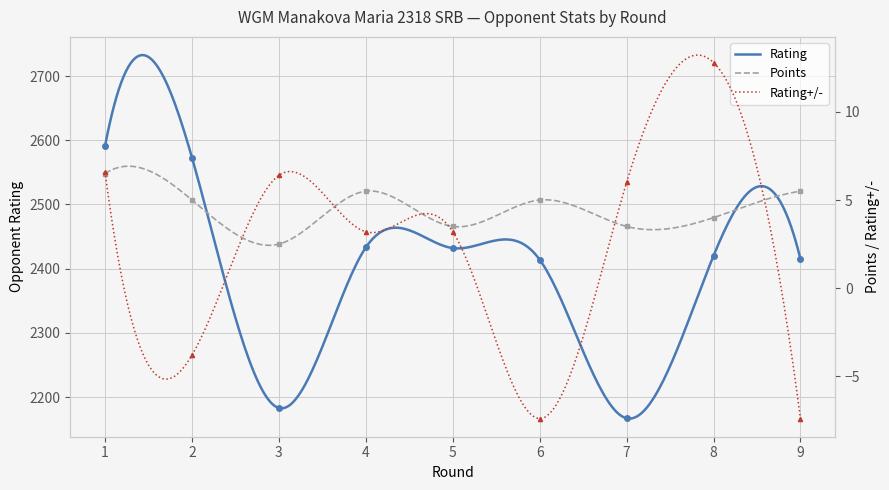

How many categories are shown in the chart?

9